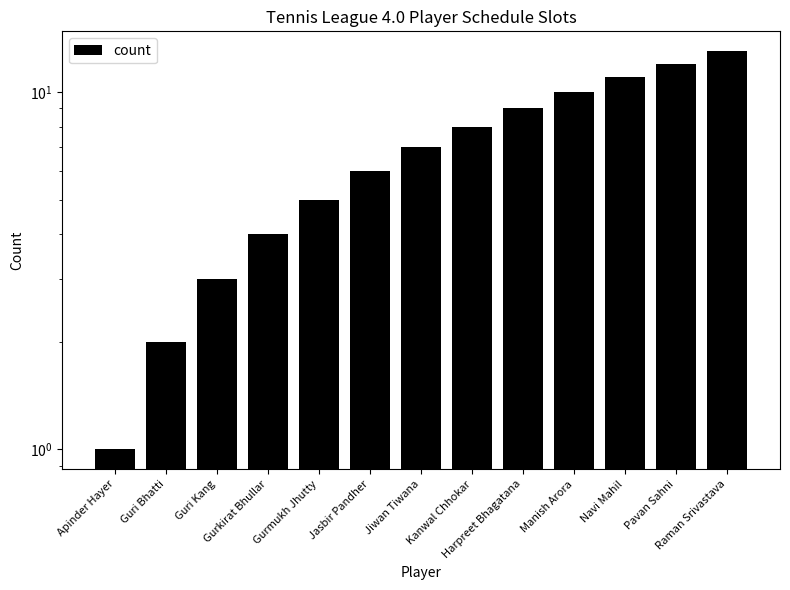

True or false: the data shows 22 at Raman Srivastava.

False